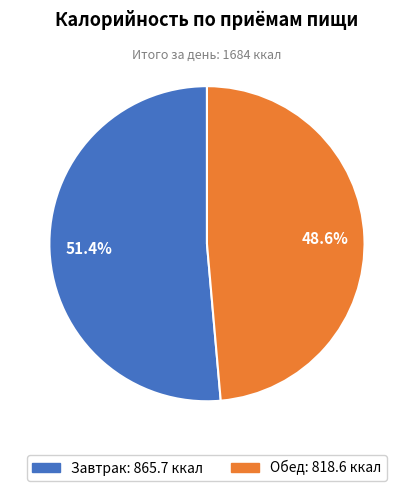

What percentage is NOT represented by Обед?

51.4%